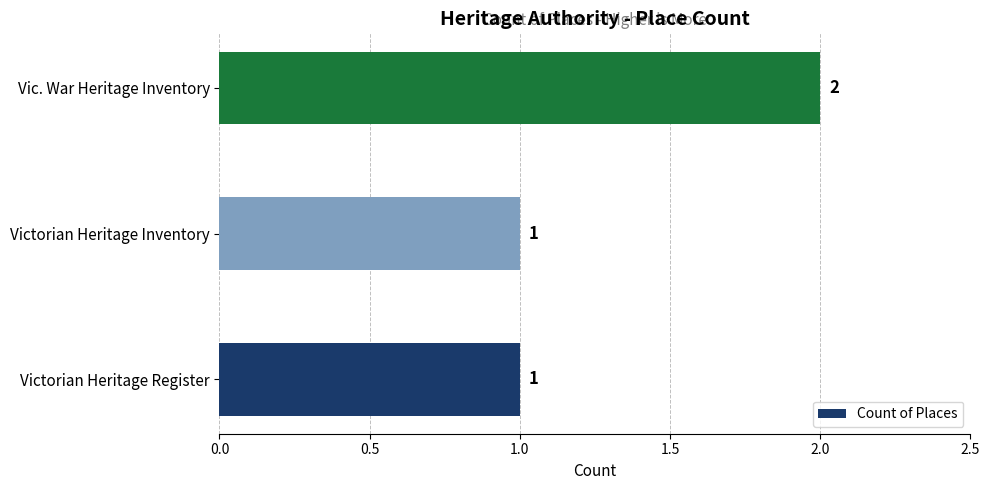

True or false: the data shows 1 at Victorian Heritage Register.

True